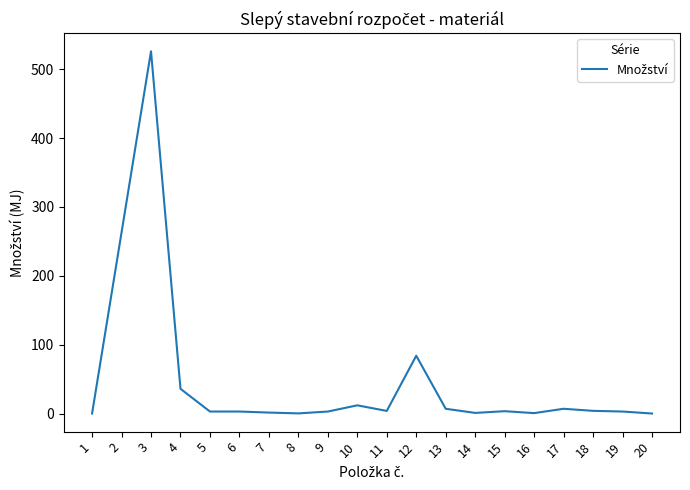

Between 19 and 4, which is larger?

4